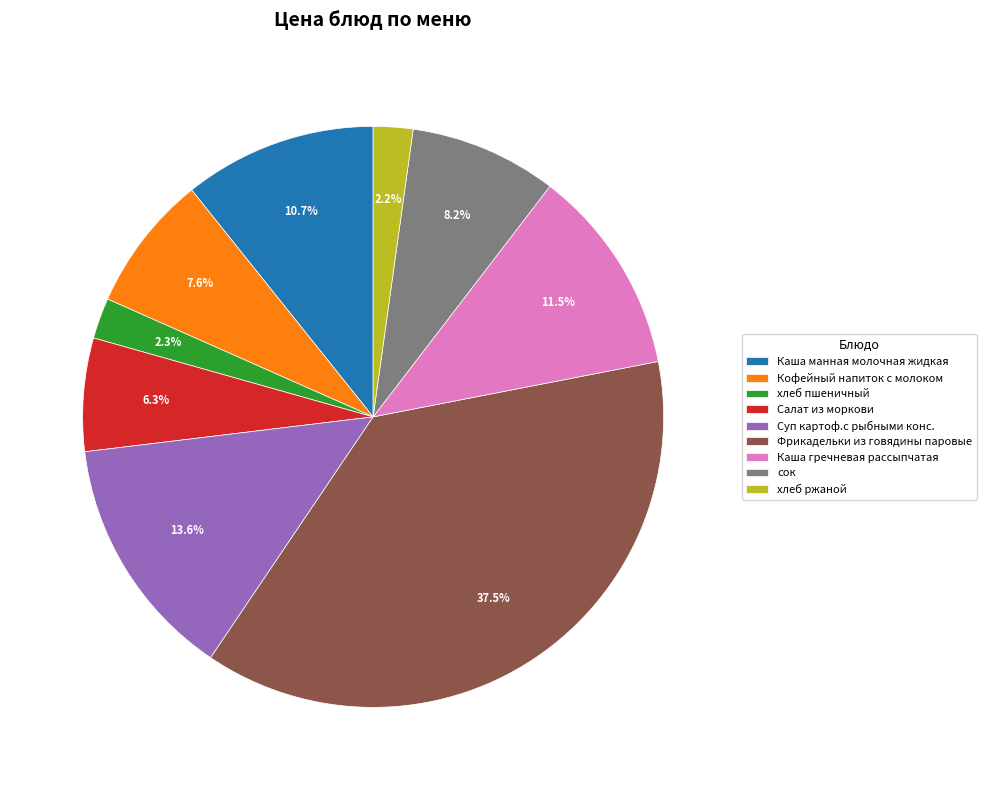

Which slice is the largest?

Фрикадельки из говядины паровые